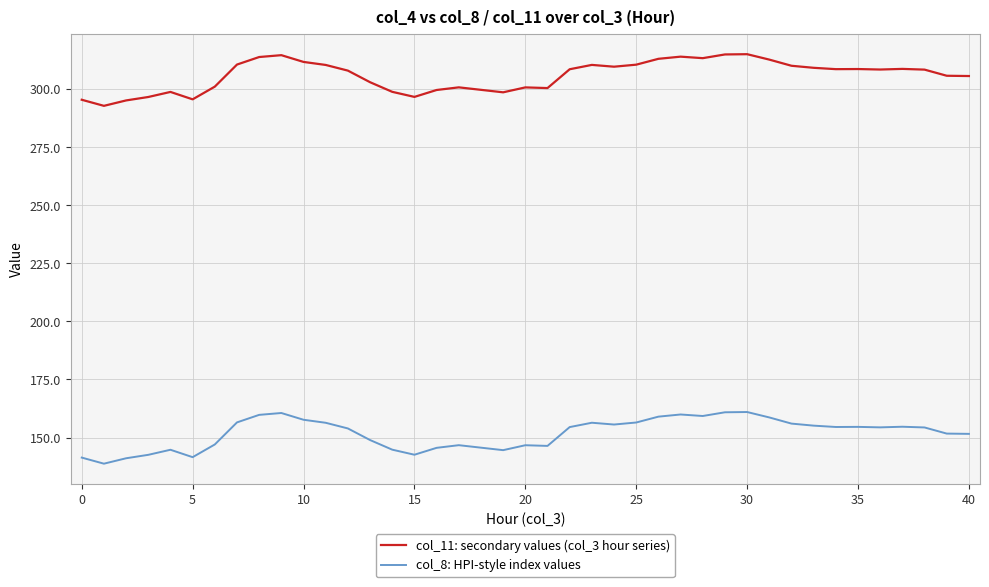

What are all the series names shown in the legend?

col_11: secondary values (col_3 hour series), col_8: HPI-style index values